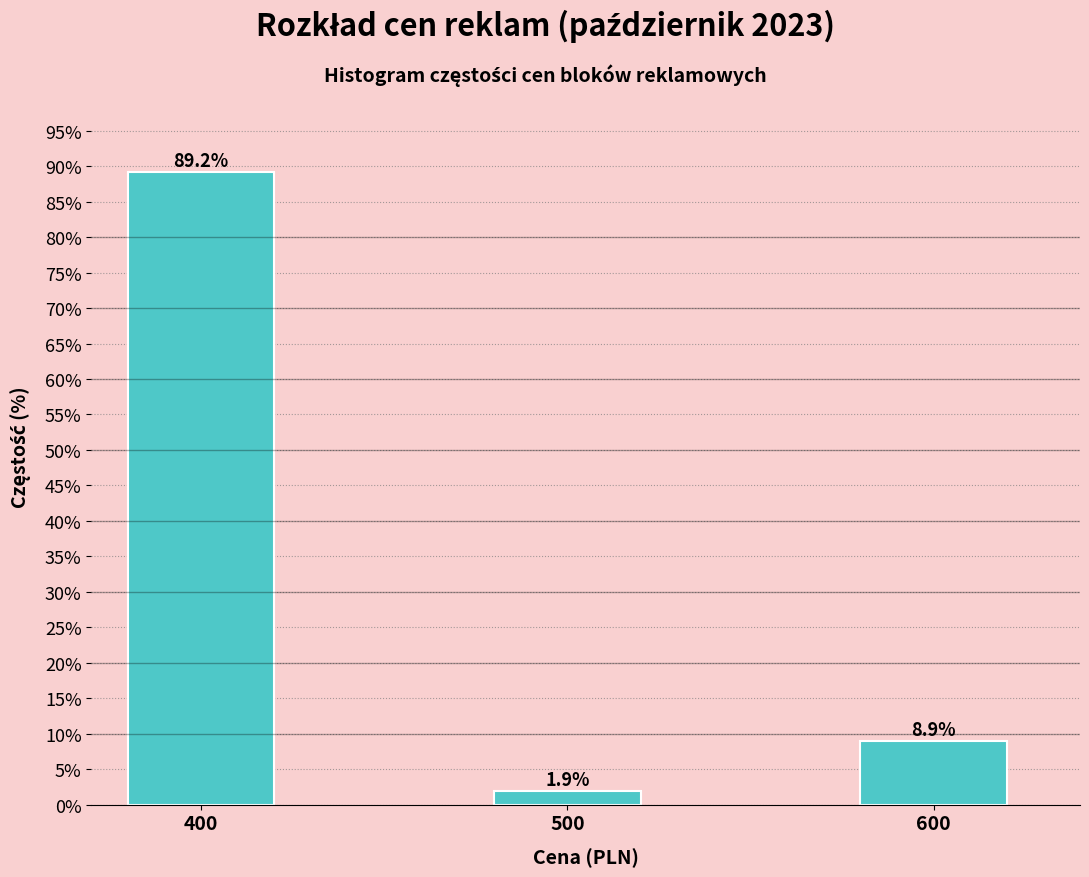

Reading right to left, list all the values displayed in this chart.

8.9	1.9	89.2